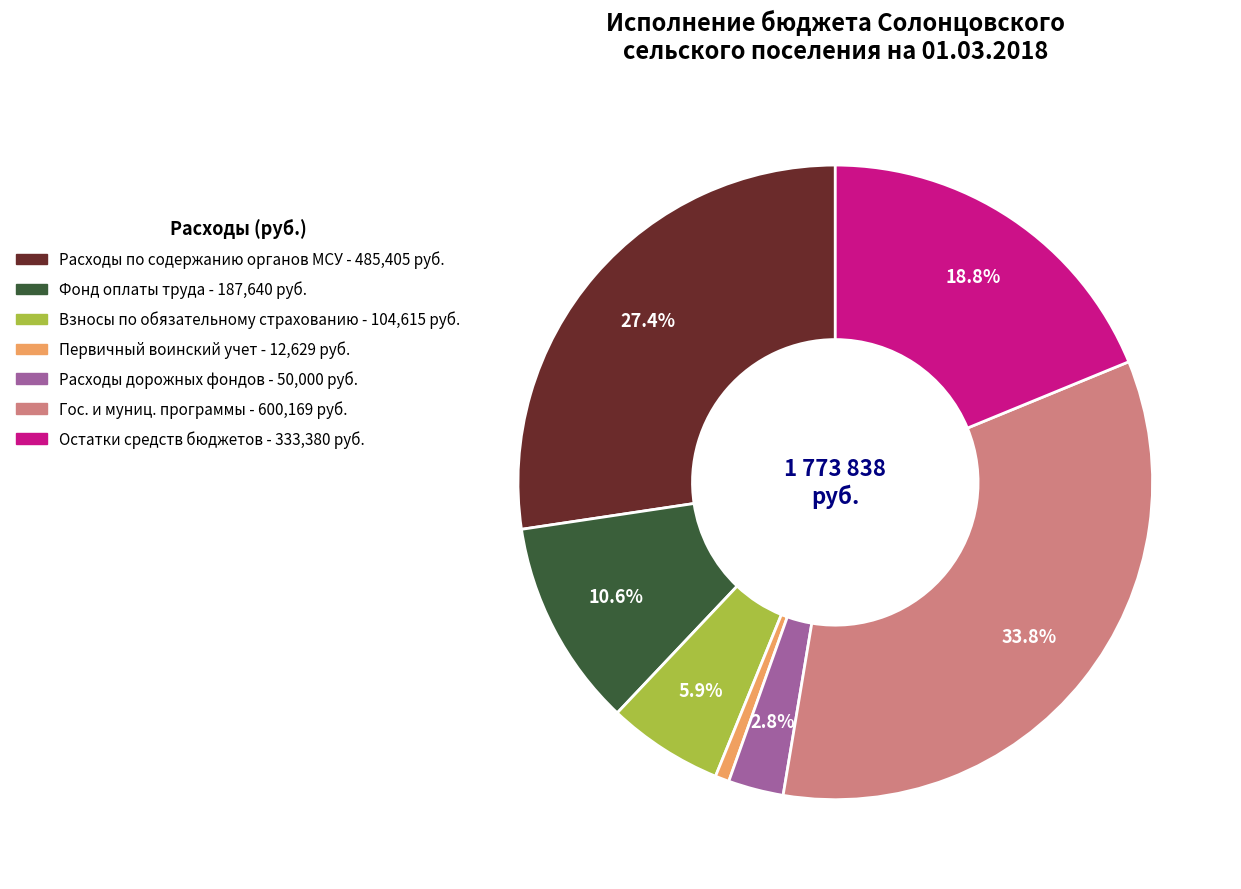

Does any single category account for the majority?

No